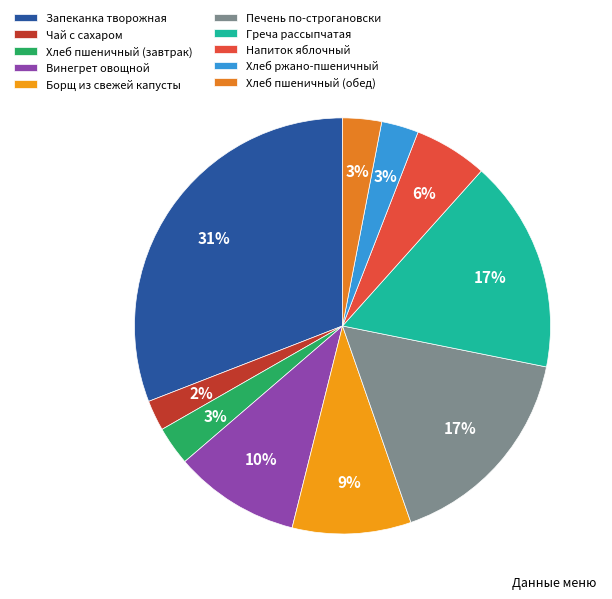

What is the change in value from Чай с сахаром to Хлеб пшеничный (обед)?

+11.2